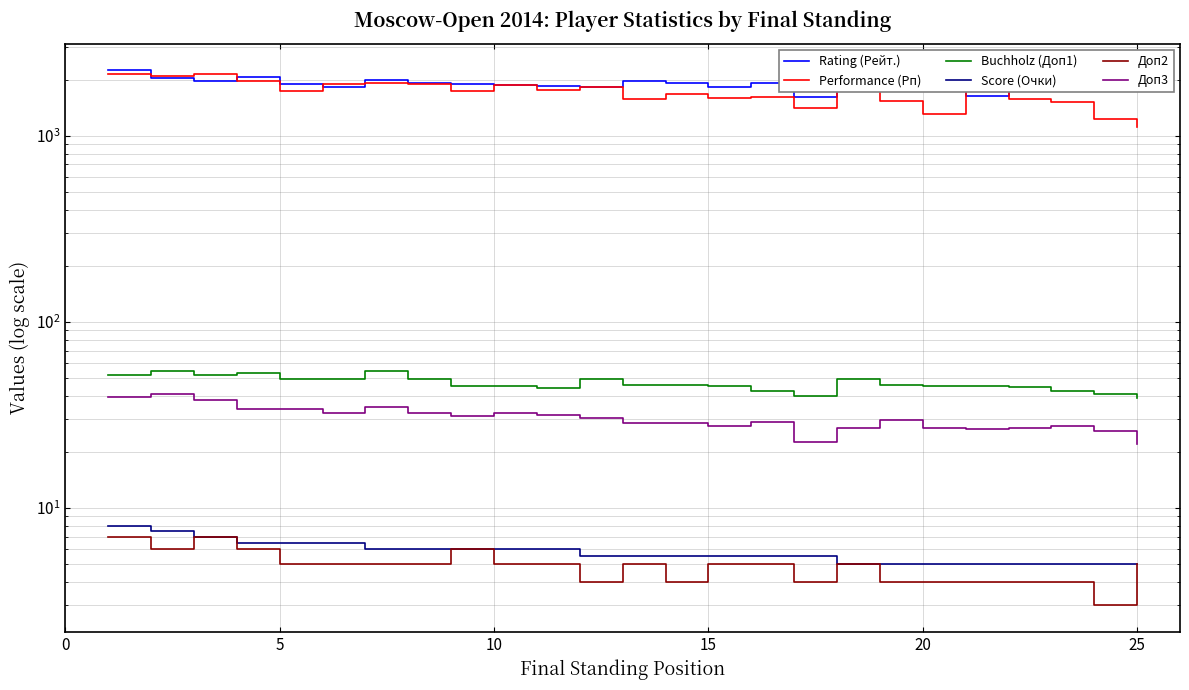

What is the sum of the Доп3 values at 20 and 14?

54.0